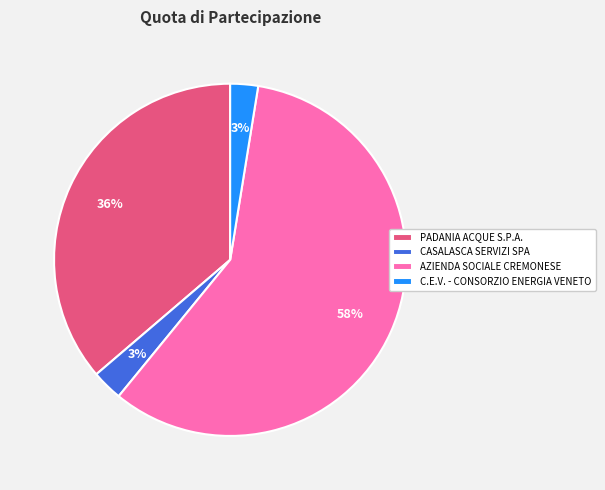

Does AZIENDA SOCIALE CREMONESE account for over 50% of the chart?

Yes